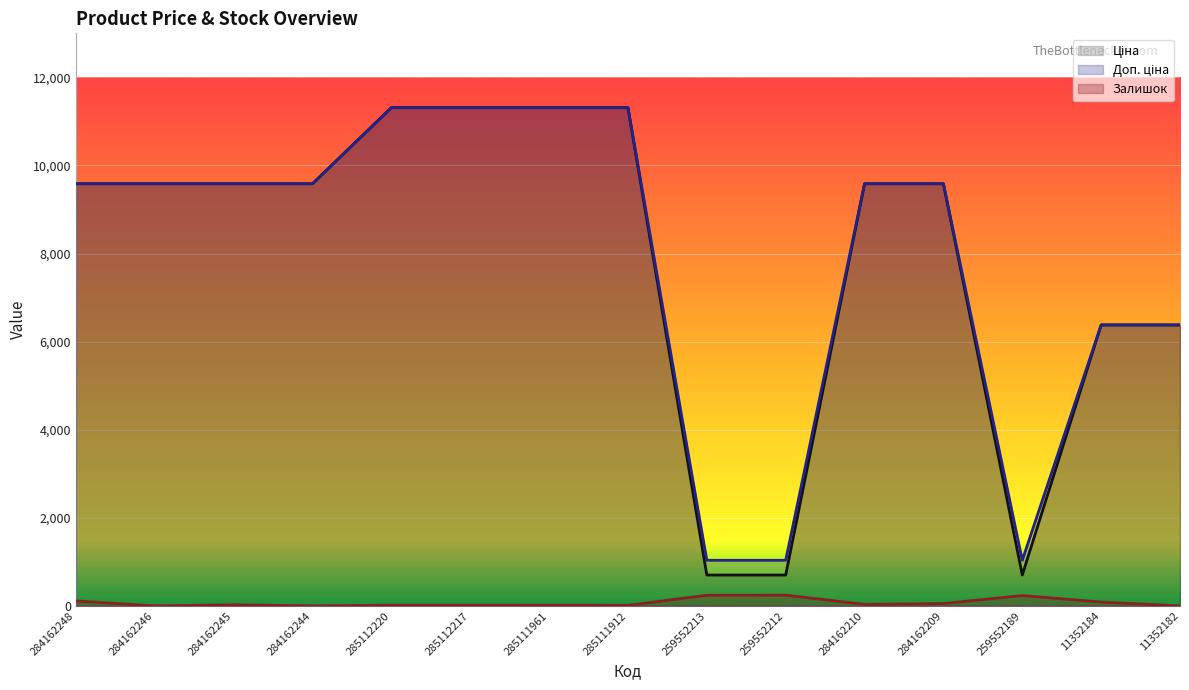

What is the spread (max minus min) of values at 284162245?

9558.4